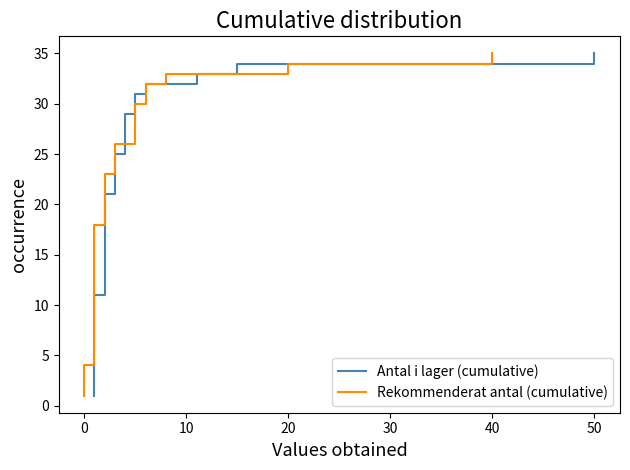

What is the average value of the Antal i lager (cumulative) series?

18